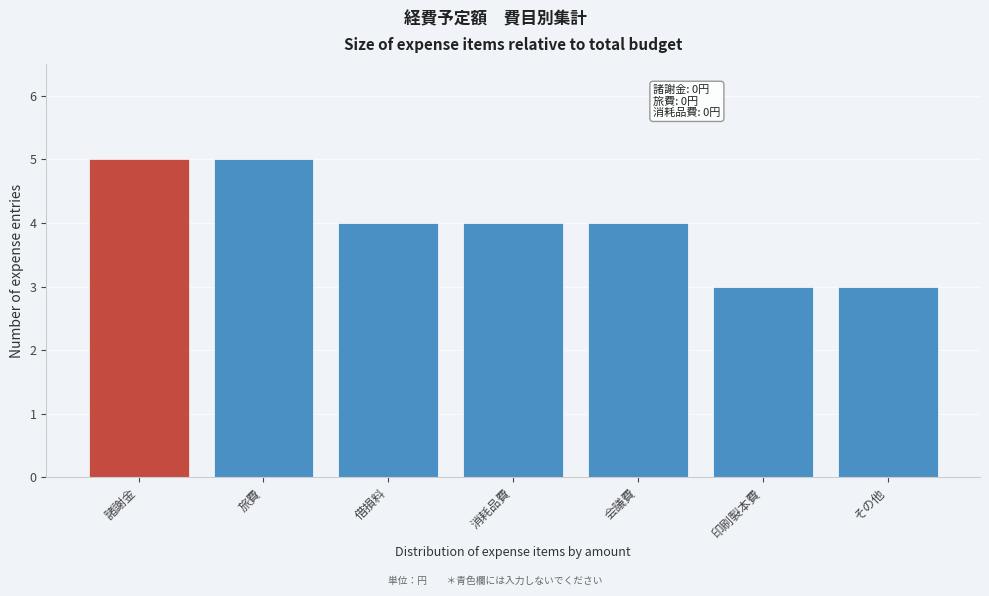

Reading left to right, list all the values displayed in this chart.

諸謝金=5	旅費=5	借損料=4	消耗品費=4	会議費=4	印刷製本費=3	その他=3